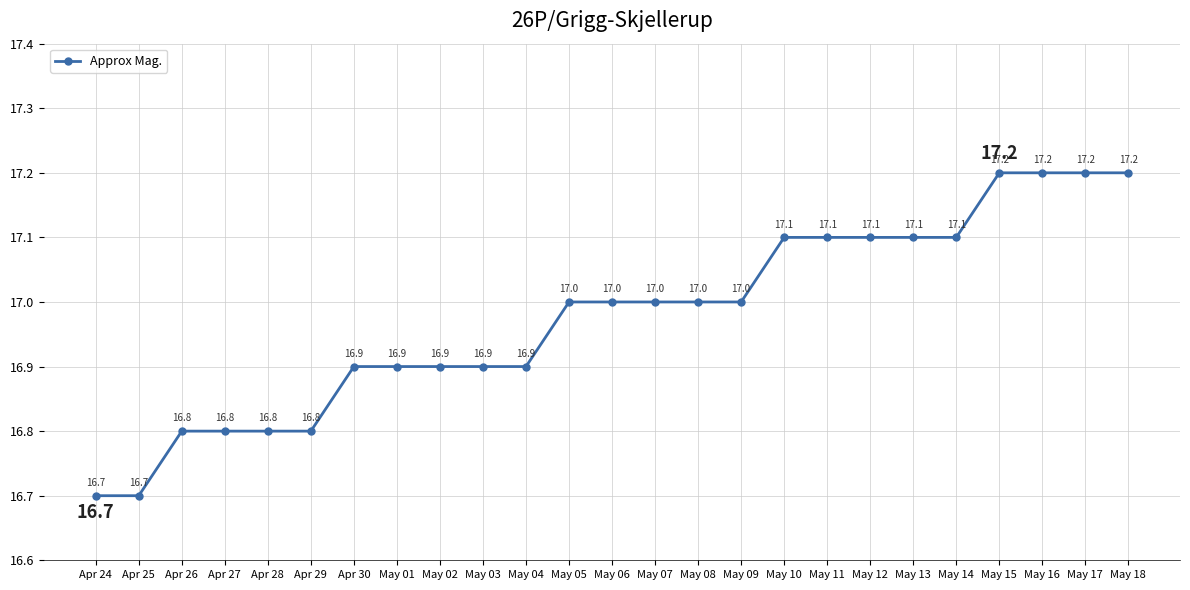

Approximately how many times larger is the value at May 07 compared to Apr 30?

1.0